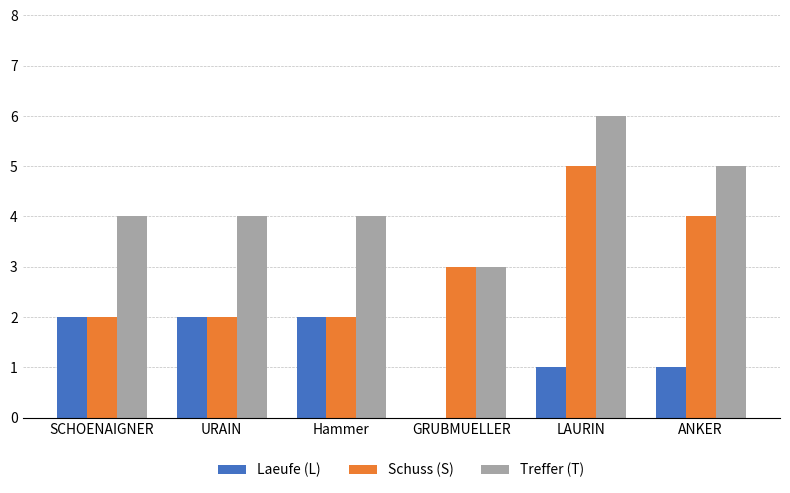

True or false: Laeufe (L) has a value of 2 at SCHOENAIGNER.

True